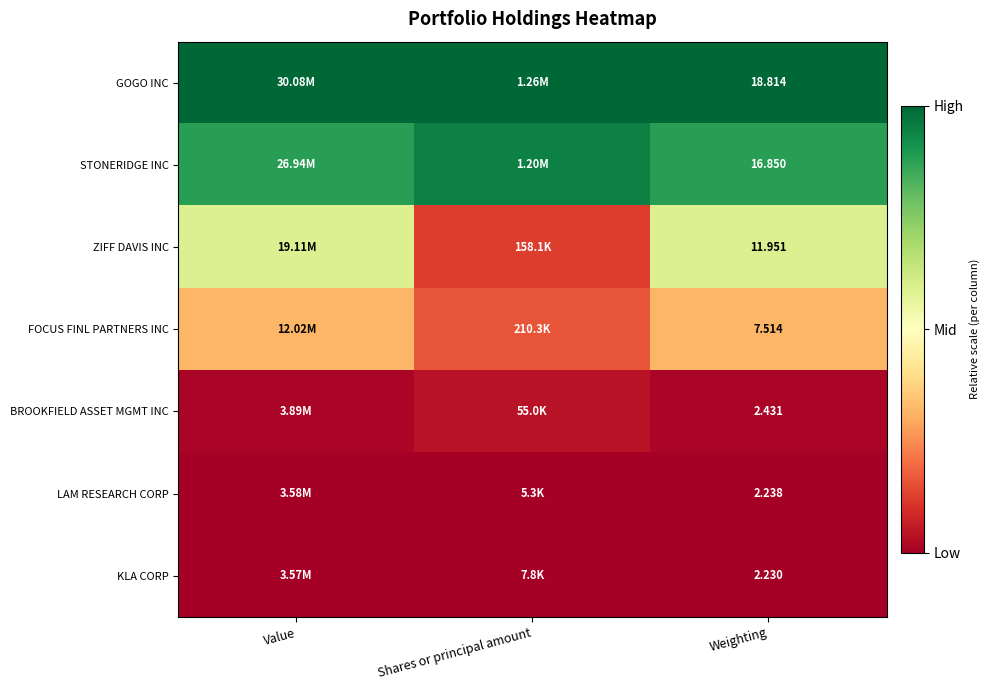

Is the value of STONERIDGE INC at Weighting greater than the value of LAM RESEARCH CORP at Weighting?

Yes